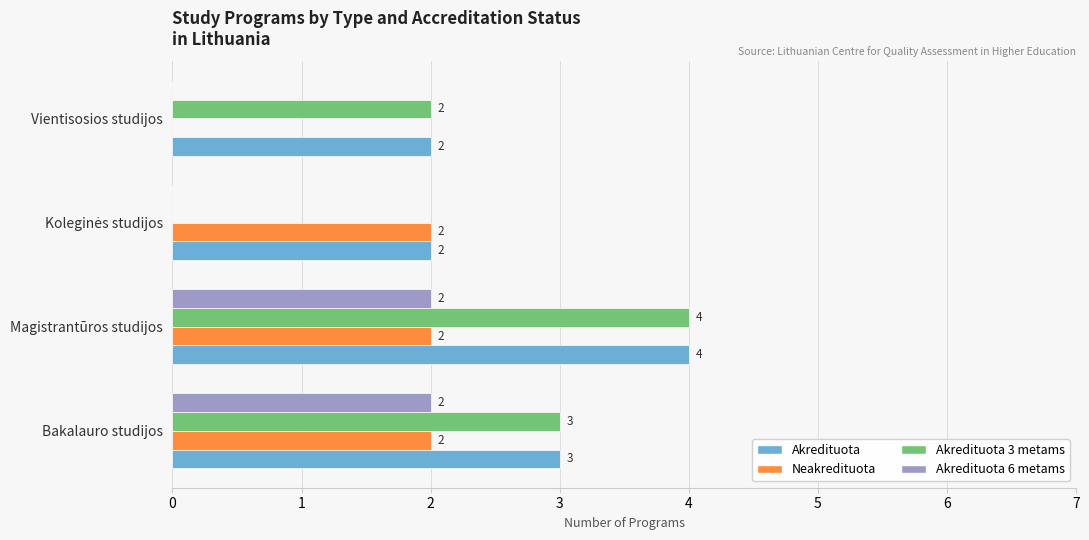

What is the maximum value shown in the chart?

4